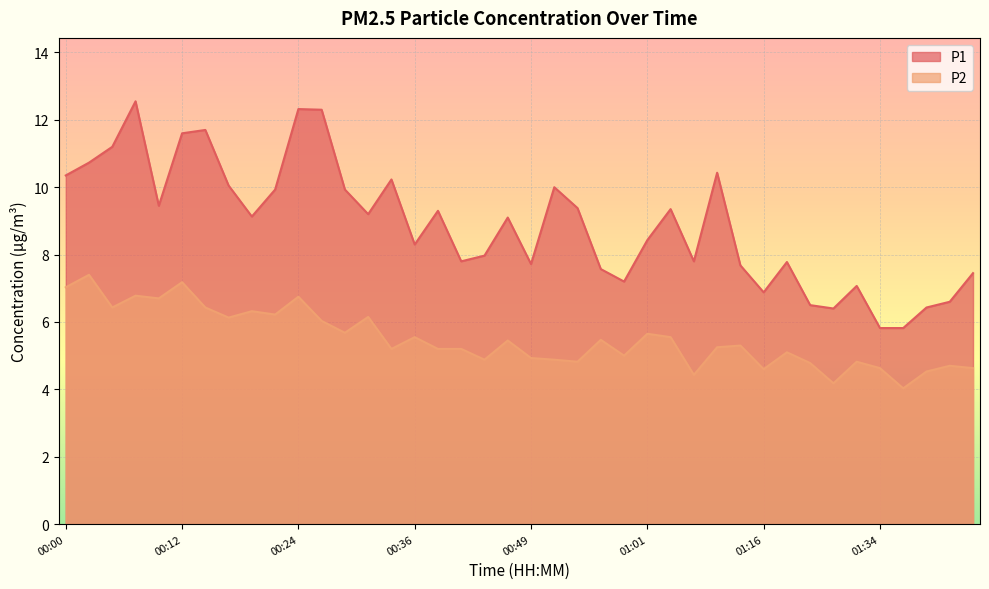

What is the smallest value displayed?

4.0